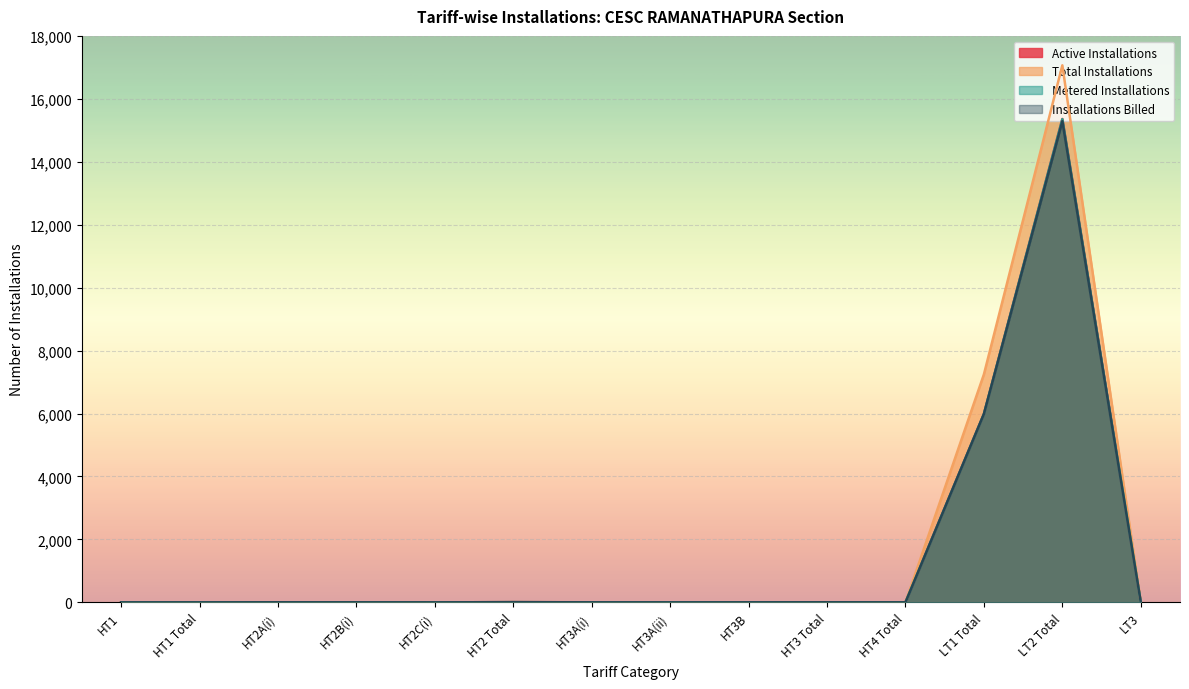

What is the label of the 8th point from the right?

HT3A(i)